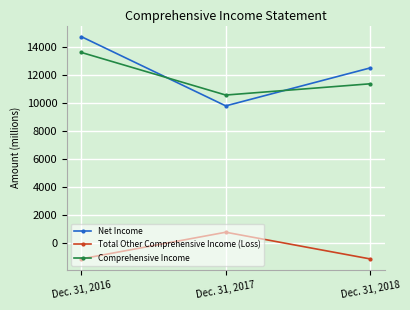

Is the value of Comprehensive Income at Dec. 31, 2017 greater than the value of Total Other Comprehensive Income (Loss) at Dec. 31, 2016?

Yes